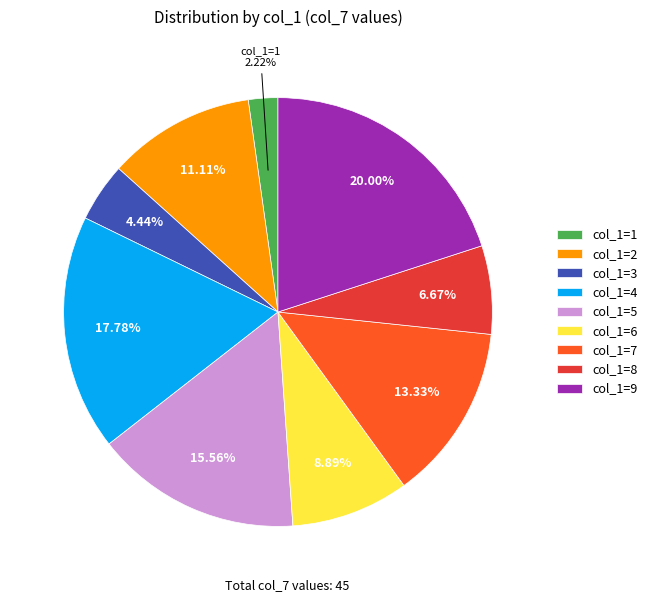

What is the smallest slice in the pie chart?

col_1=1